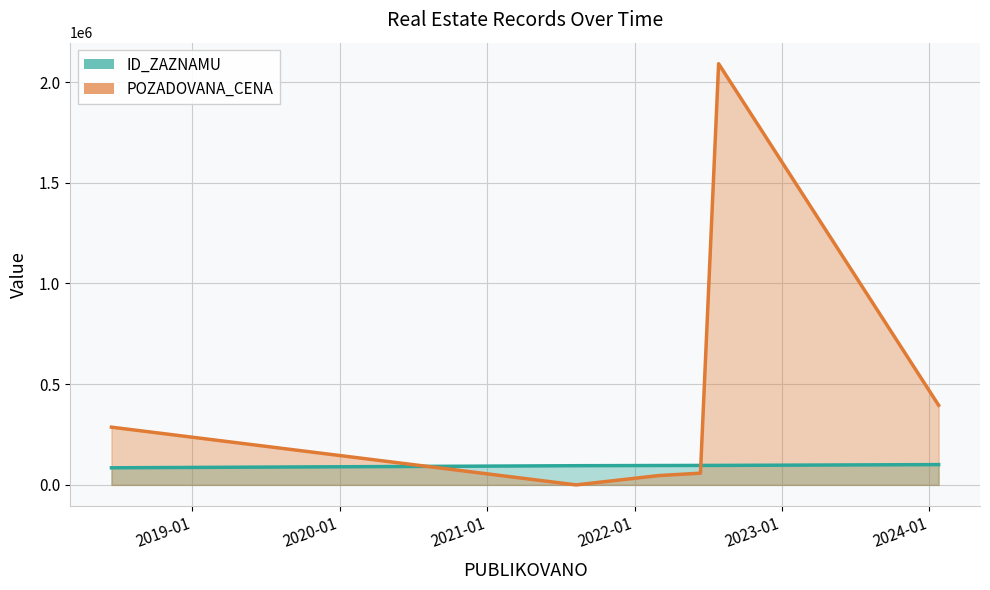

Is the value of POZADOVANA_CENA at 2021-08-09 greater than the value of ID_ZAZNAMU at 2022-07-28?

No